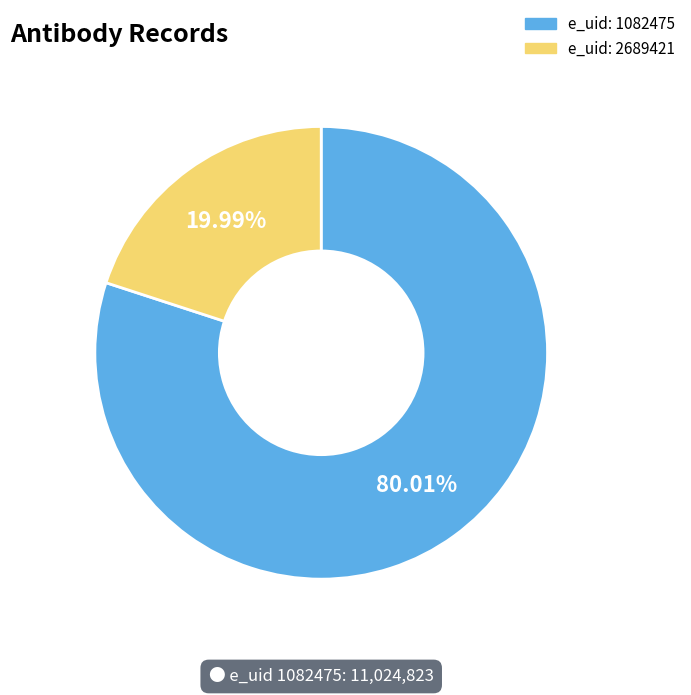

Is there a majority slice in this chart?

Yes